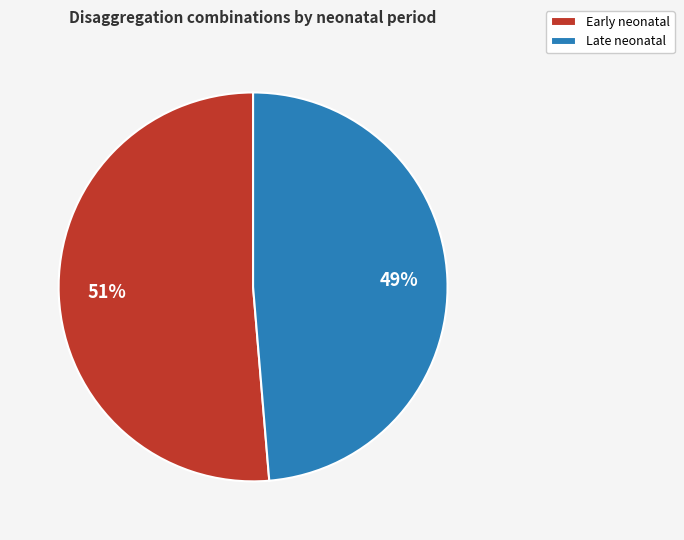

What is the smallest slice in the pie chart?

Late neonatal